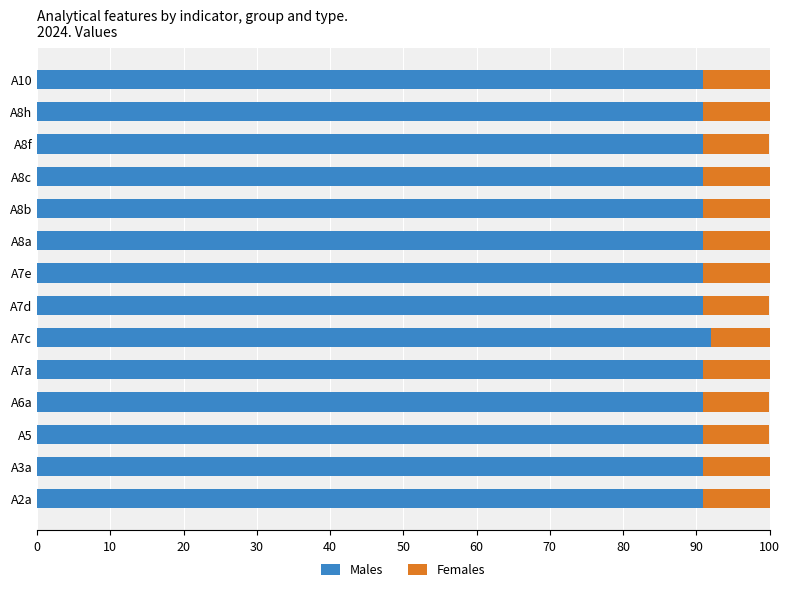

What is the sum of the Males values at A7e and A5?

181.8